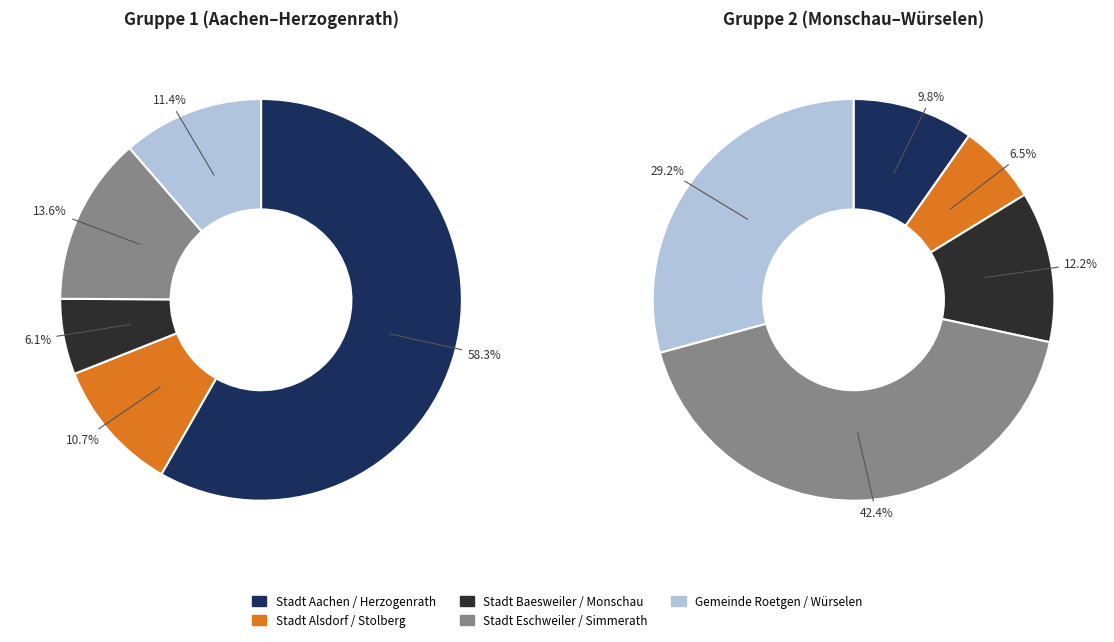

Count the number of slices in the pie.

10